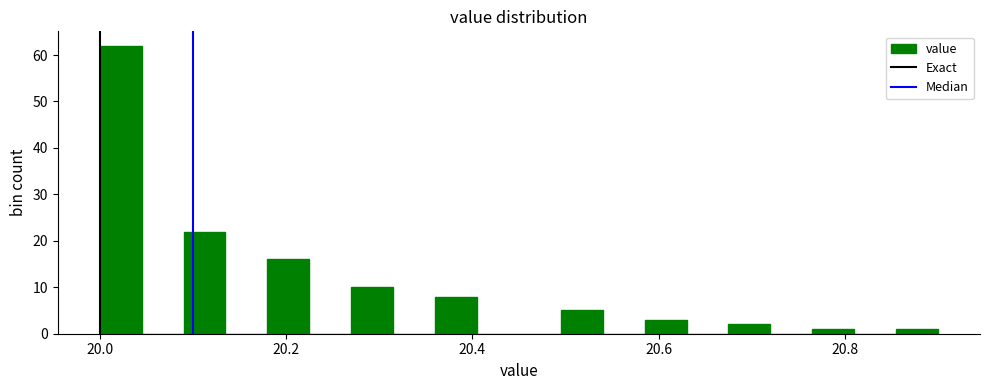

Around what value on the x-axis is the tallest bar? Give the approximate position of its centre, as read against the axis.

20.02